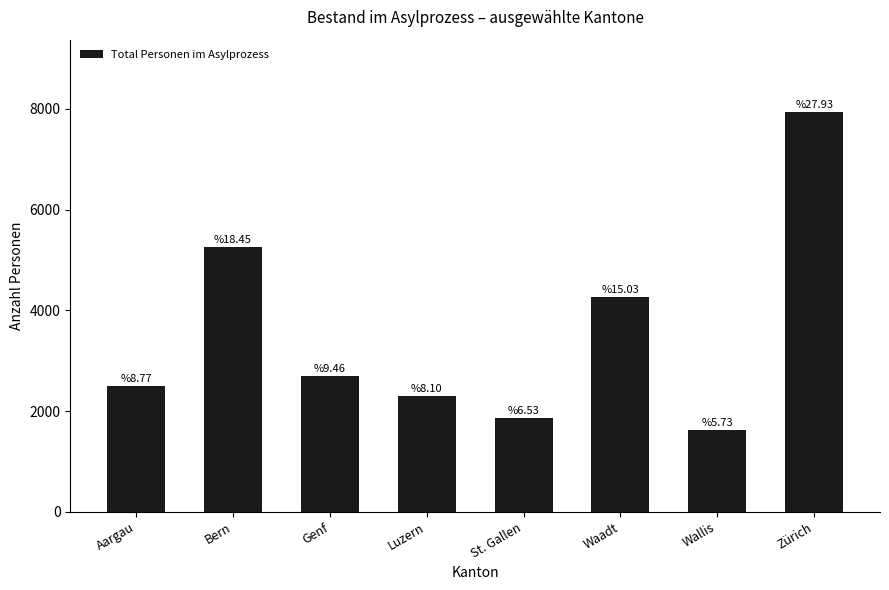

How many bars are there in total?

8